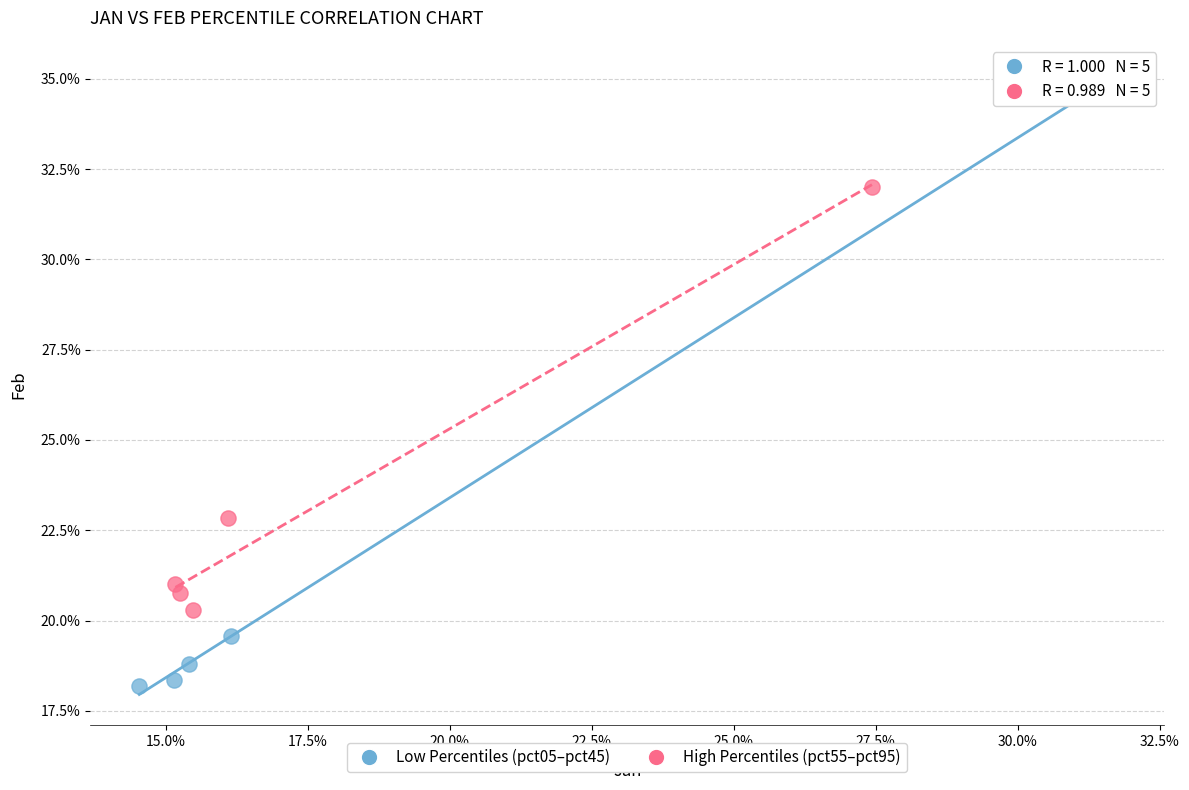

What are all the series names shown in the legend?

Low Percentiles (pct05–pct45), High Percentiles (pct55–pct95)